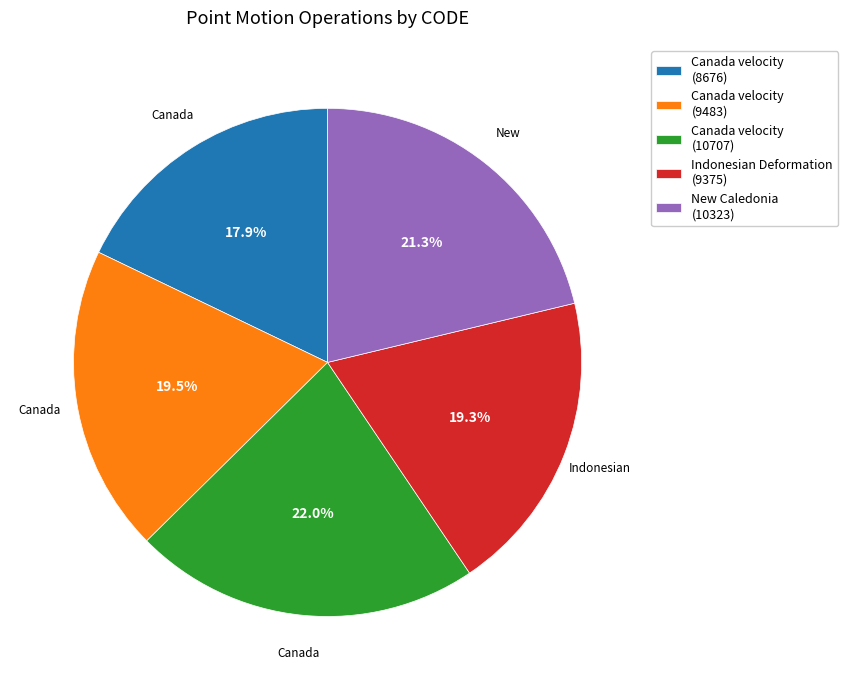

To the nearest percent, what is the difference between the largest and smallest slice percentages?

4%